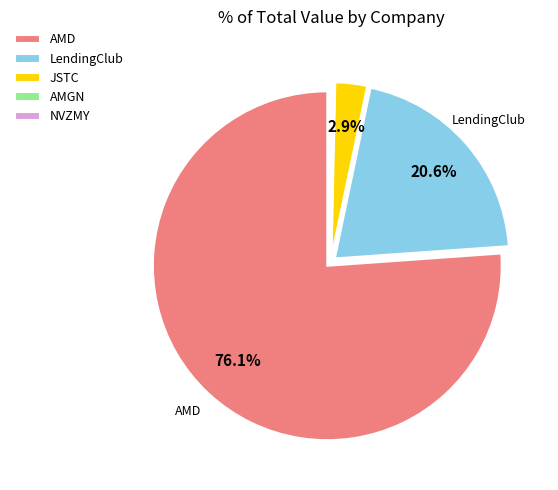

What is the largest slice in the pie chart?

AMD